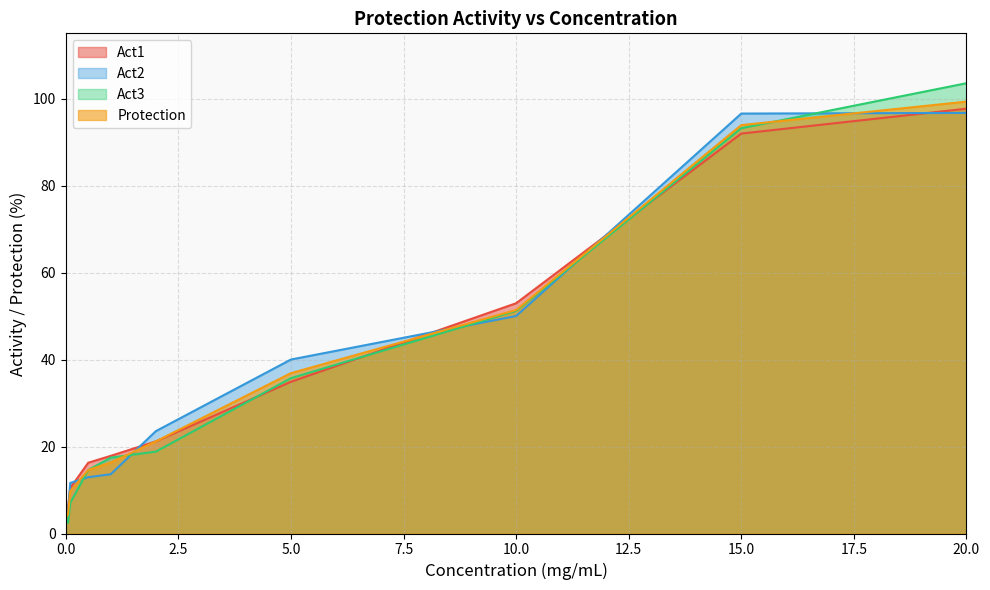

Reading left to right, list all the values displayed in this chart.

Act1: 20=97.7	15=92.0	10=52.9	5=34.9	2=21.2	1=17.9	0.5=16.3	0.1=10.5	0.05=6.0	0.01=3.5	0=2.4
Act2: 20=96.7	15=96.6	10=50.0	5=40.0	2=23.5	1=13.6	0.5=12.9	0.1=11.6	0.05=4.7	0.01=4.6	0=2.4
Act3: 20=103.5	15=93.2	10=51.2	5=35.7	2=18.8	1=17.4	0.5=14.6	0.1=7.1	0.05=2.5	0.01=3.6	0=4.7
Protection: 20=99.3	15=93.9	10=51.4	5=36.9	2=21.2	1=16.3	0.5=14.6	0.1=9.7	0.05=4.4	0.01=3.9	0=3.2